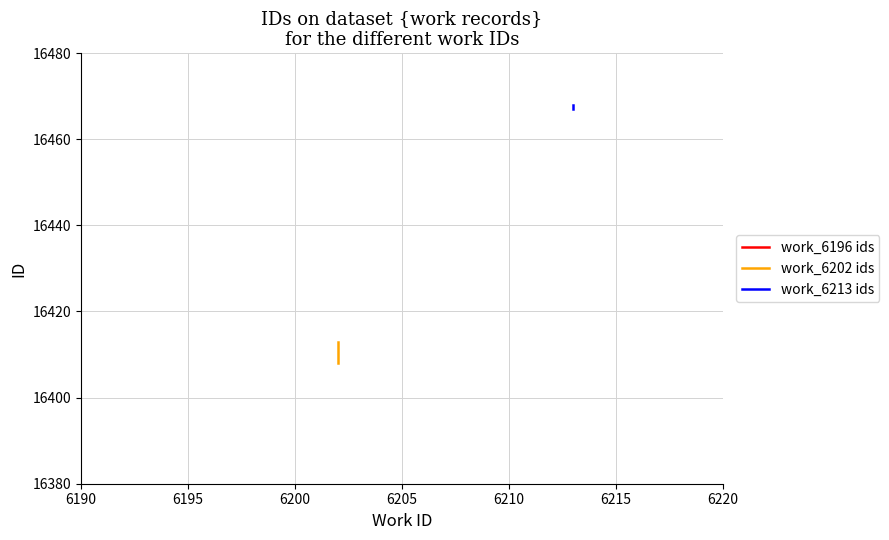

Count the work_6202 ids values in the range 16408 to 16413.

2